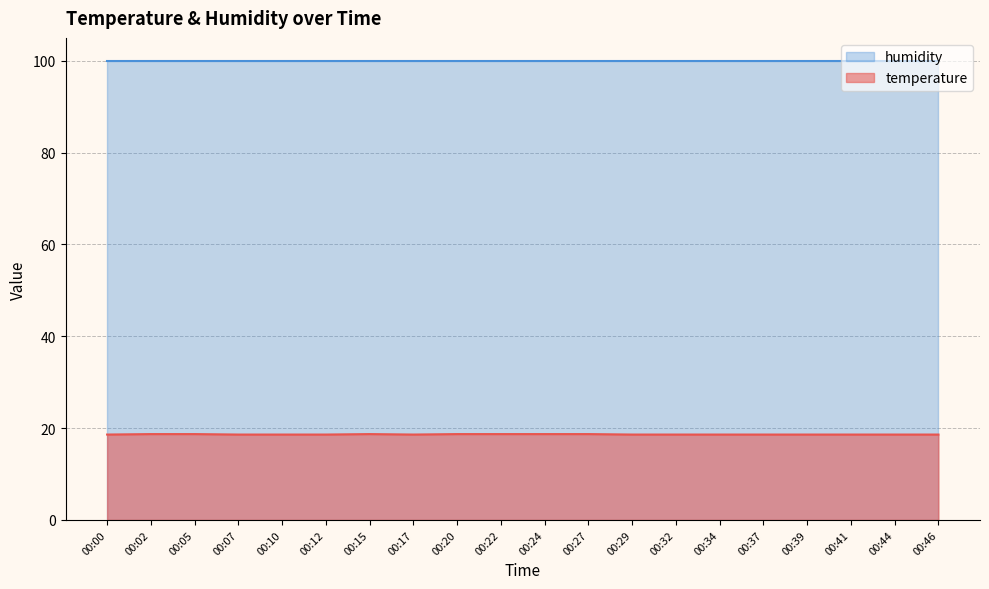

Rank the categories by value from highest to lowest.

00:02, 00:05, 00:15, 00:20, 00:22, 00:24, 00:27, 00:00, 00:07, 00:10, 00:12, 00:17, 00:29, 00:32, 00:34, 00:37, 00:39, 00:41, 00:44, 00:46